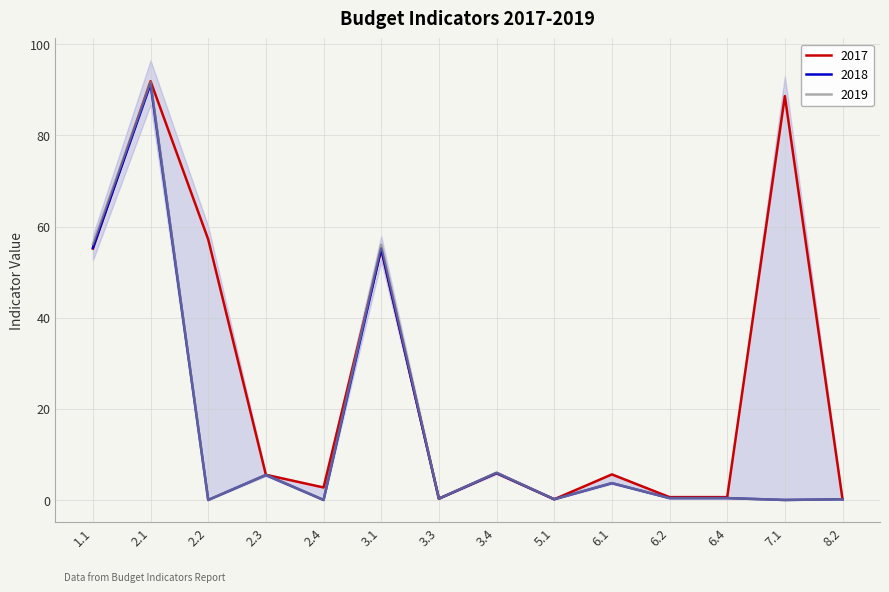

Reading right to left, transcribe all the data shown in this chart.

2017: 8.2=0.2	7.1=88.6	6.4=0.6	6.2=0.6	6.1=5.6	5.1=0.2	3.4=5.9	3.3=0.3	3.1=55.0	2.4=2.7	2.3=5.5	2.2=57.2	2.1=91.9	1.1=55.2
2018: 8.2=0.2	7.1=0.0	6.4=0.4	6.2=0.4	6.1=3.7	5.1=0.2	3.4=5.9	3.3=0.3	3.1=55.2	2.4=0.0	2.3=5.5	2.2=0.0	2.1=91.3	1.1=55.4
2019: 8.2=0.2	7.1=0.0	6.4=0.4	6.2=0.4	6.1=3.7	5.1=0.2	3.4=6.0	3.3=0.3	3.1=56.0	2.4=0.0	2.3=5.5	2.2=0.0	2.1=91.8	1.1=56.2